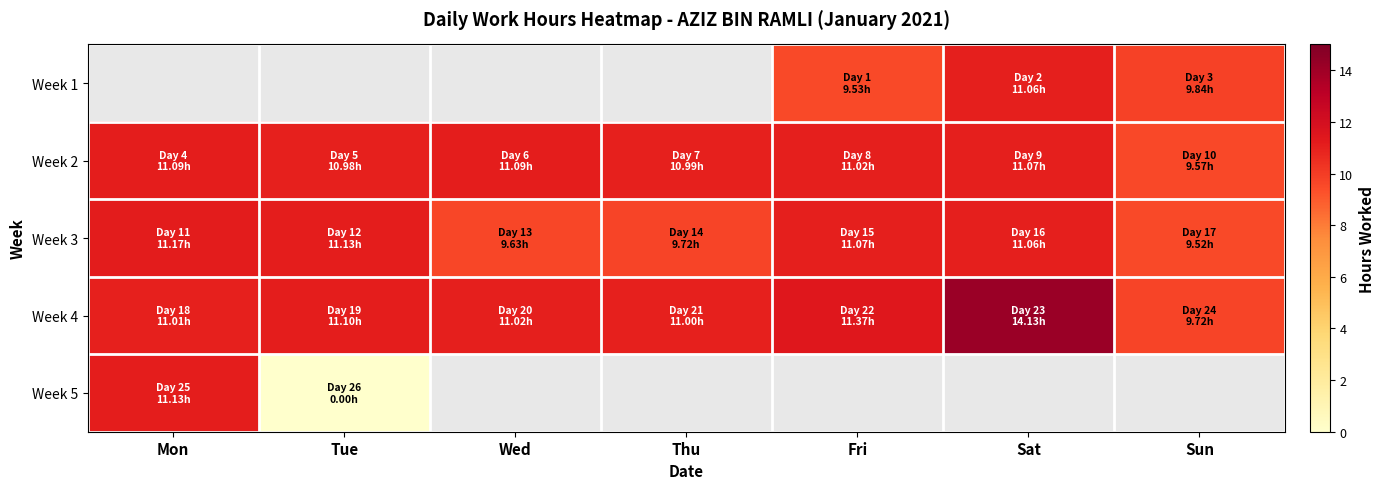

Between Wed and Fri, which series saw the biggest shift?

Week 3